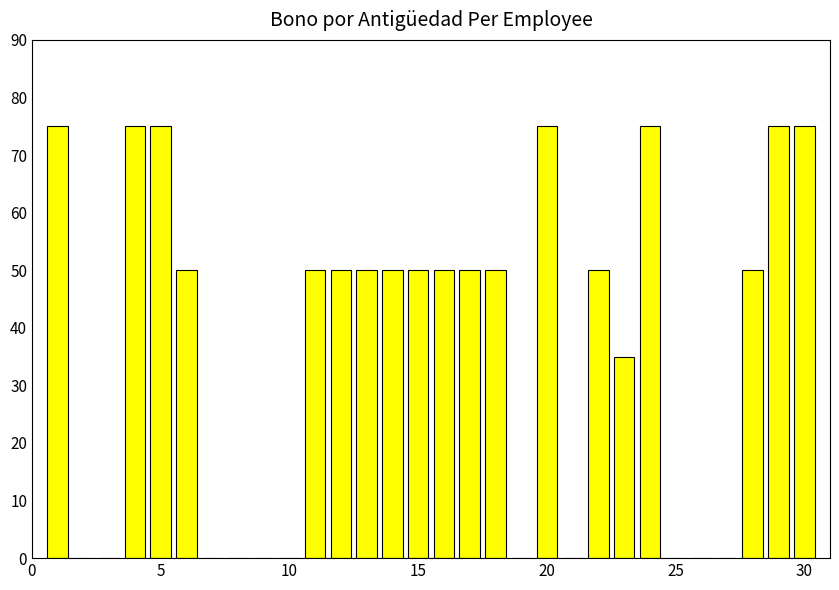

How many series are shown in this chart?

1